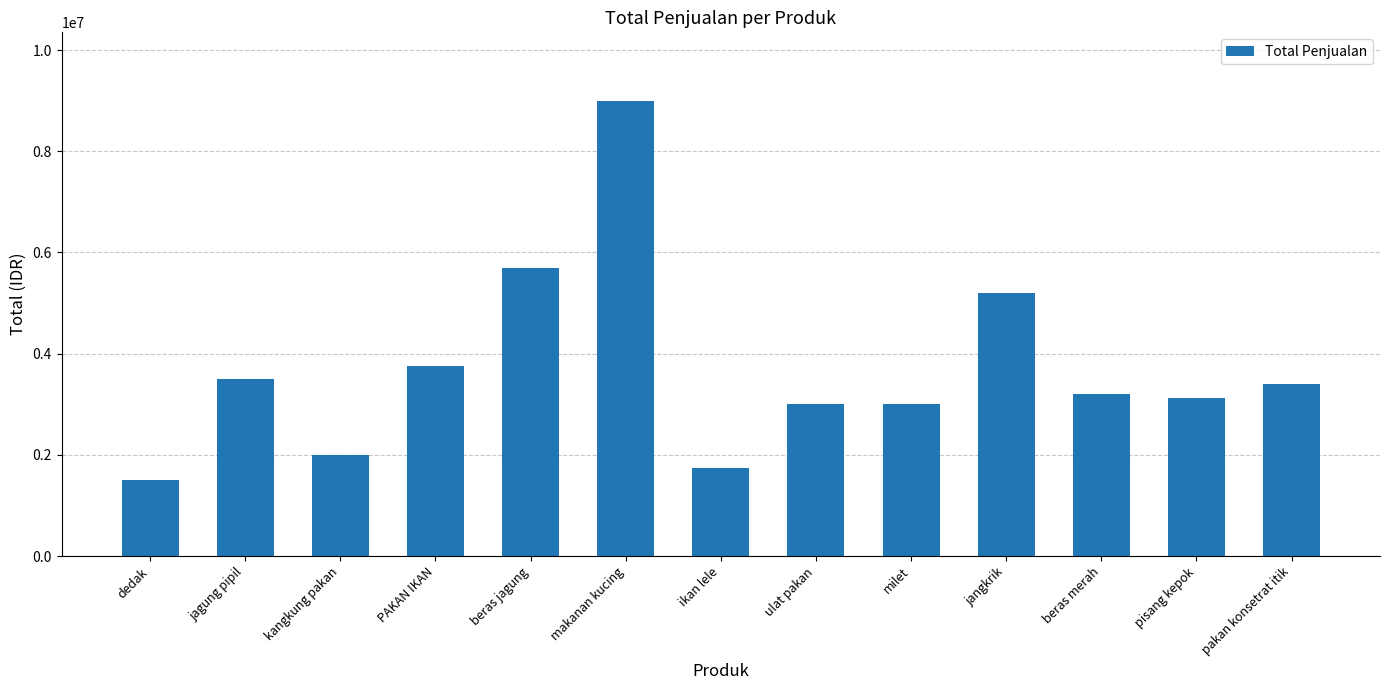

Reading left to right, transcribe all the data shown in this chart.

1500000	3500000	2000000	3750000	5700000	9000000	1750000	3000000	3000000	5200000	3200000	3125000	3400000